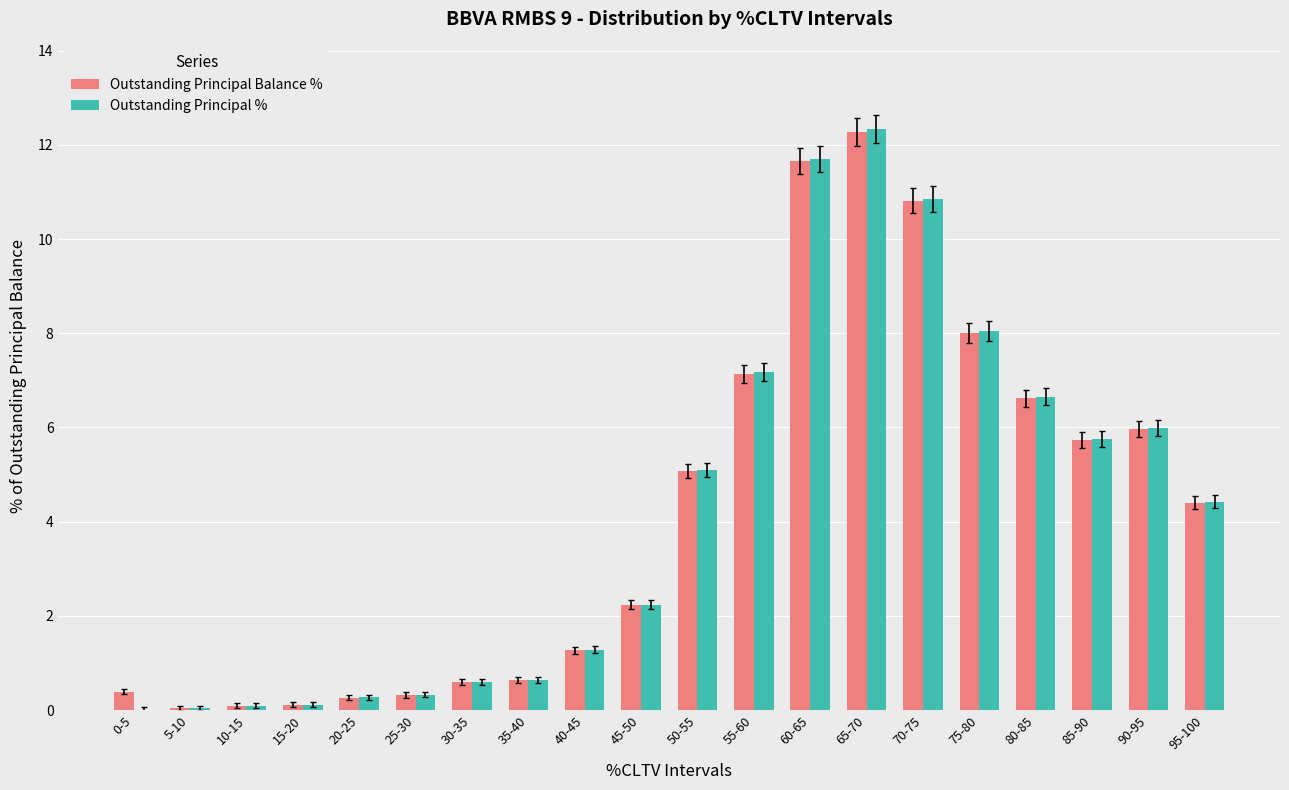

Which category has the highest value in the Outstanding Principal % series?

65-70